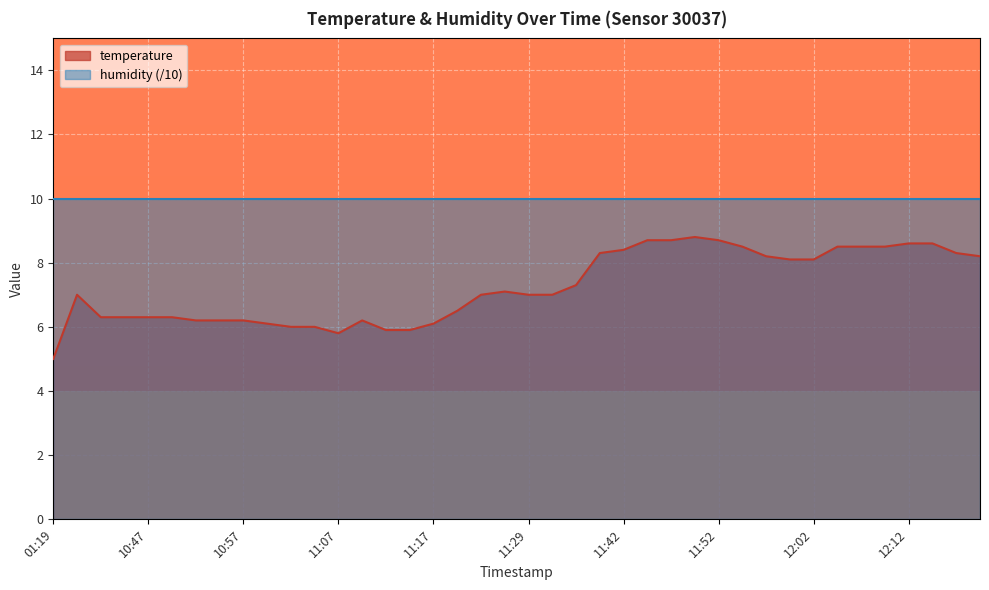

Which category has the highest value across all series?

11:49